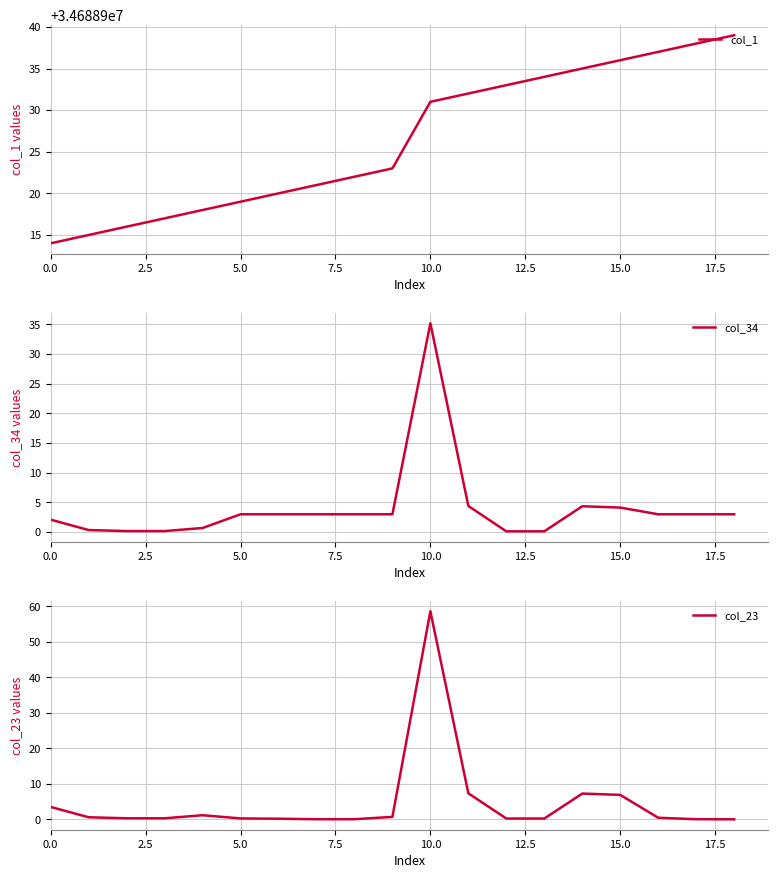

Does the chart display data point markers on the line(s)?

No